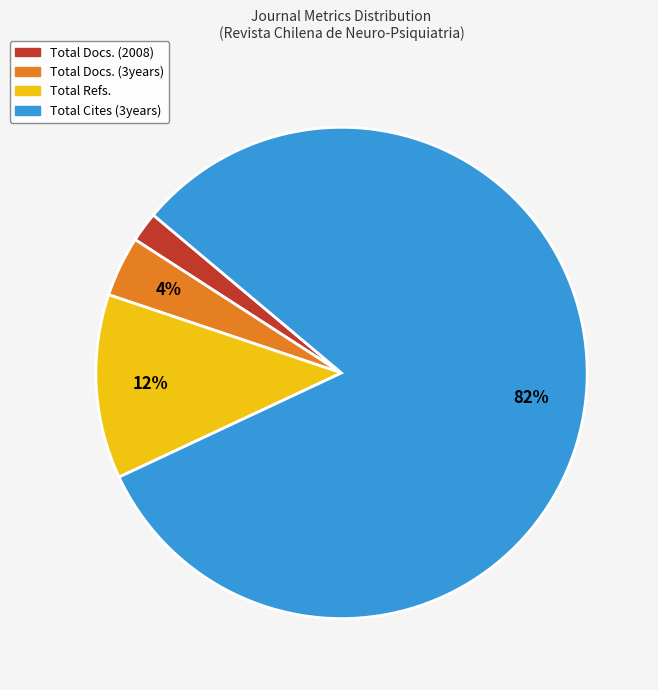

Which has a higher value, Total Cites (3years) or Total Docs. (3years)?

Total Cites (3years)